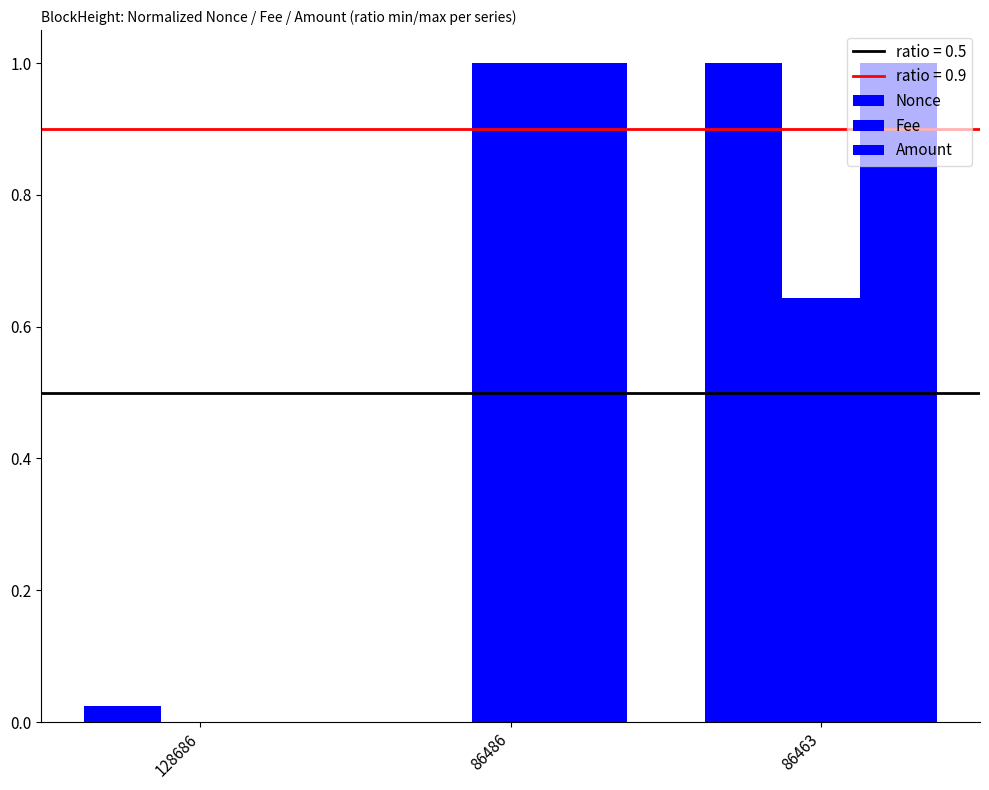

What is the average value of the Amount series?

0.7